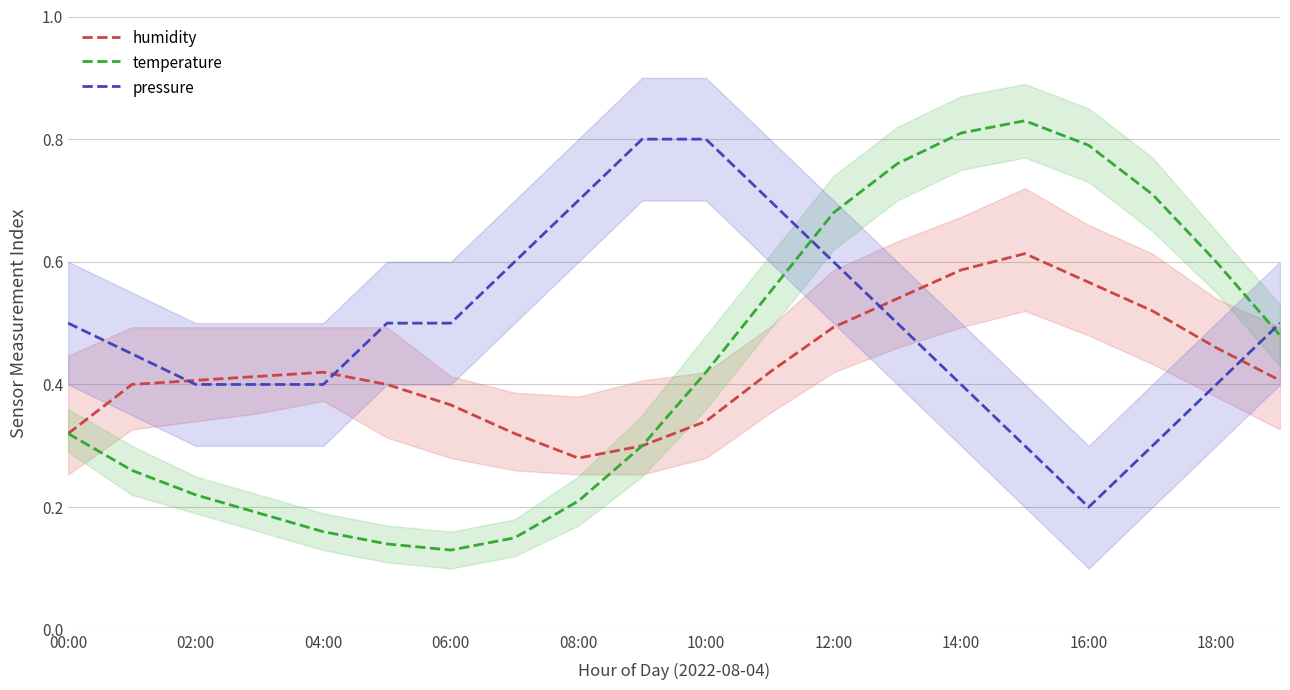

Is the value of temperature at 14:00 greater than the value of humidity at 14:00?

Yes